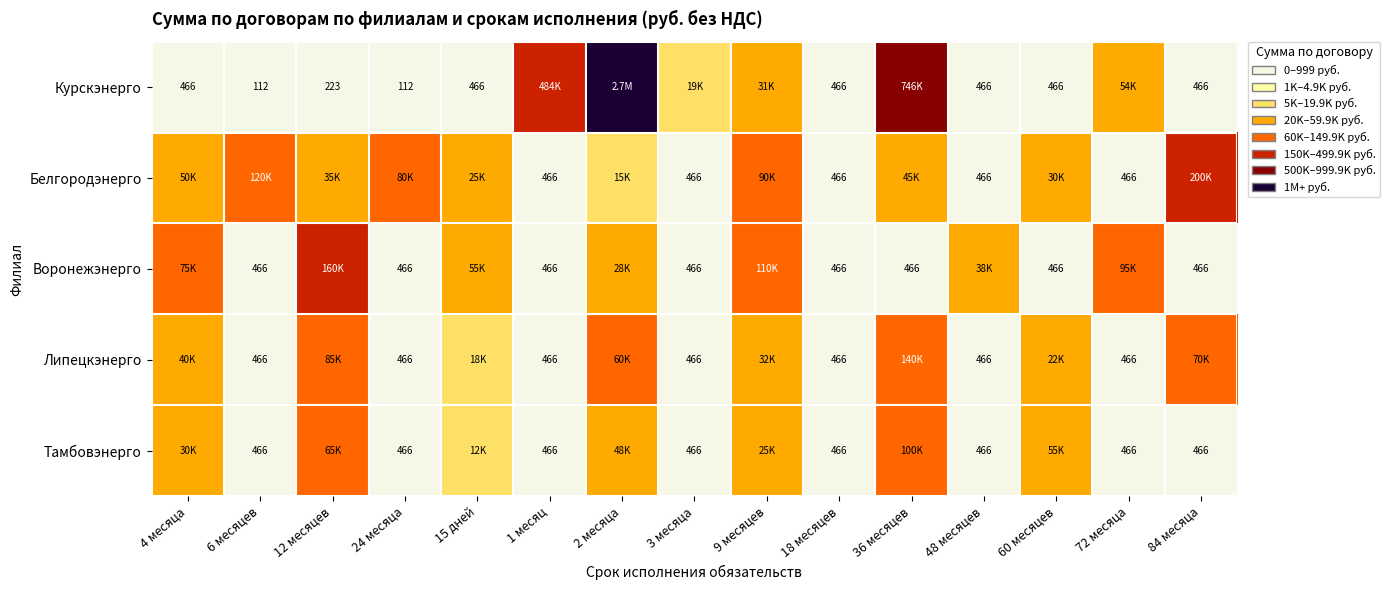

Is it true that Воронежэнерго equals 54043.6 at 12 месяцев?

False